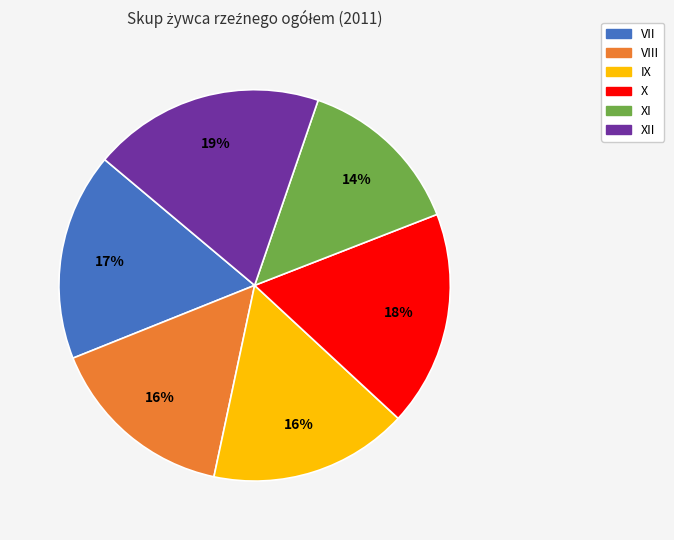

Does any single category account for the majority?

No